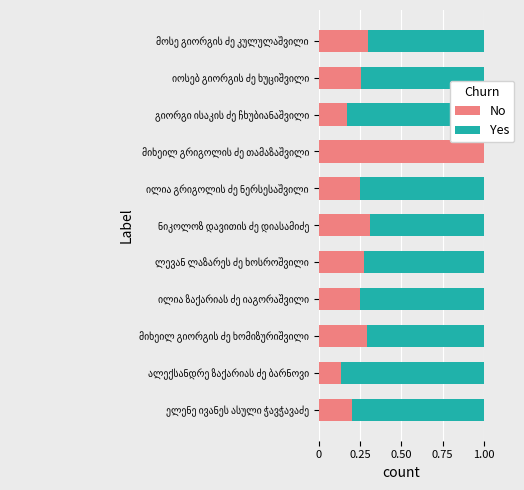

What is the maximum value for No?

1.0